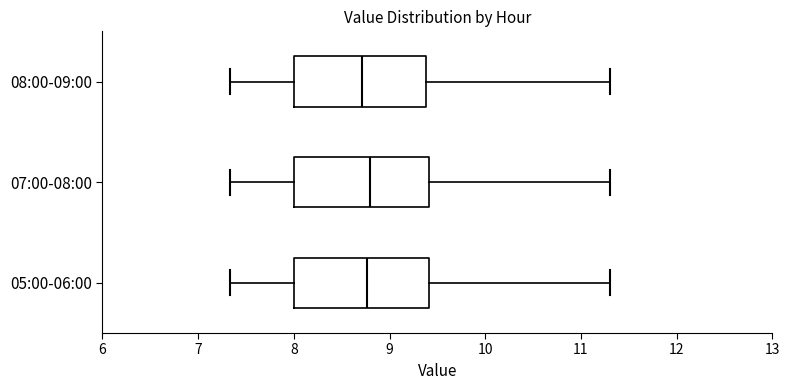

Reading bottom to top, transcribe this box plot: for each box, give where its median line is, the range the box spans, and where its two whiskers end, as read against the x-axis. The values are not printed on the chart, so give them approximately, as read against the axis.

05:00-06:00: median 8.8, box 8.0 to 9.4, whiskers 7.3 to 11.3
07:00-08:00: median 8.8, box 8.0 to 9.4, whiskers 7.3 to 11.3
08:00-09:00: median 8.7, box 8.0 to 9.4, whiskers 7.3 to 11.3